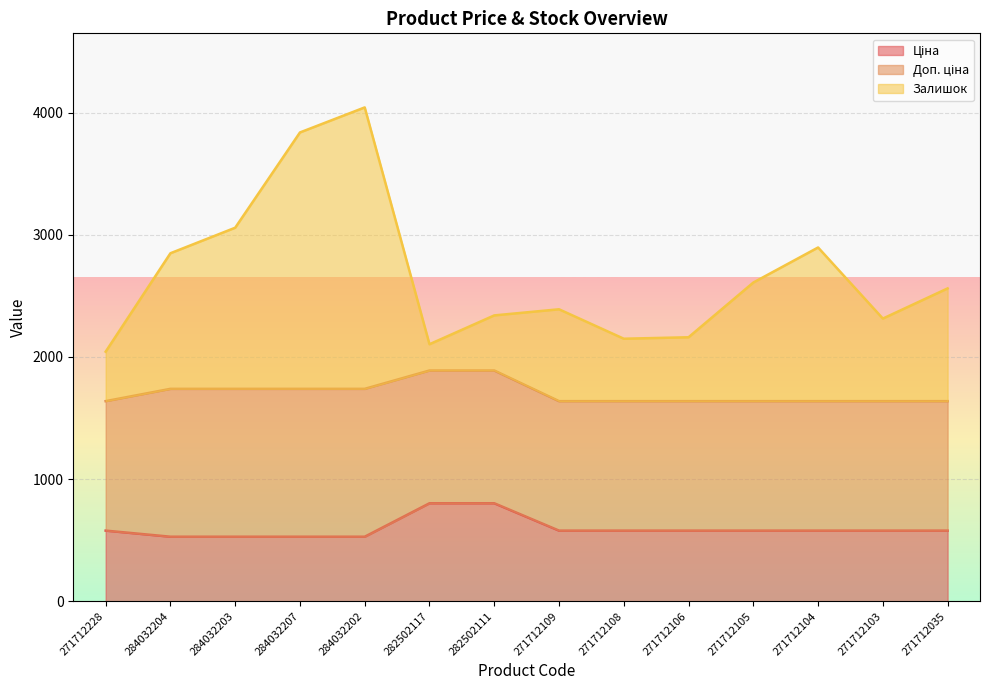

Is it true that Ціна equals 528.2 at 284032202?

True